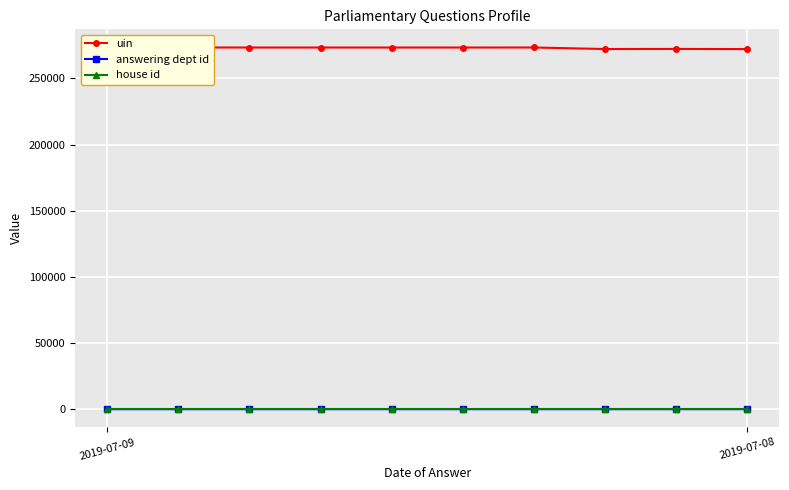

Rank the series at 7 from highest to lowest value.

uin, answering dept id, house id